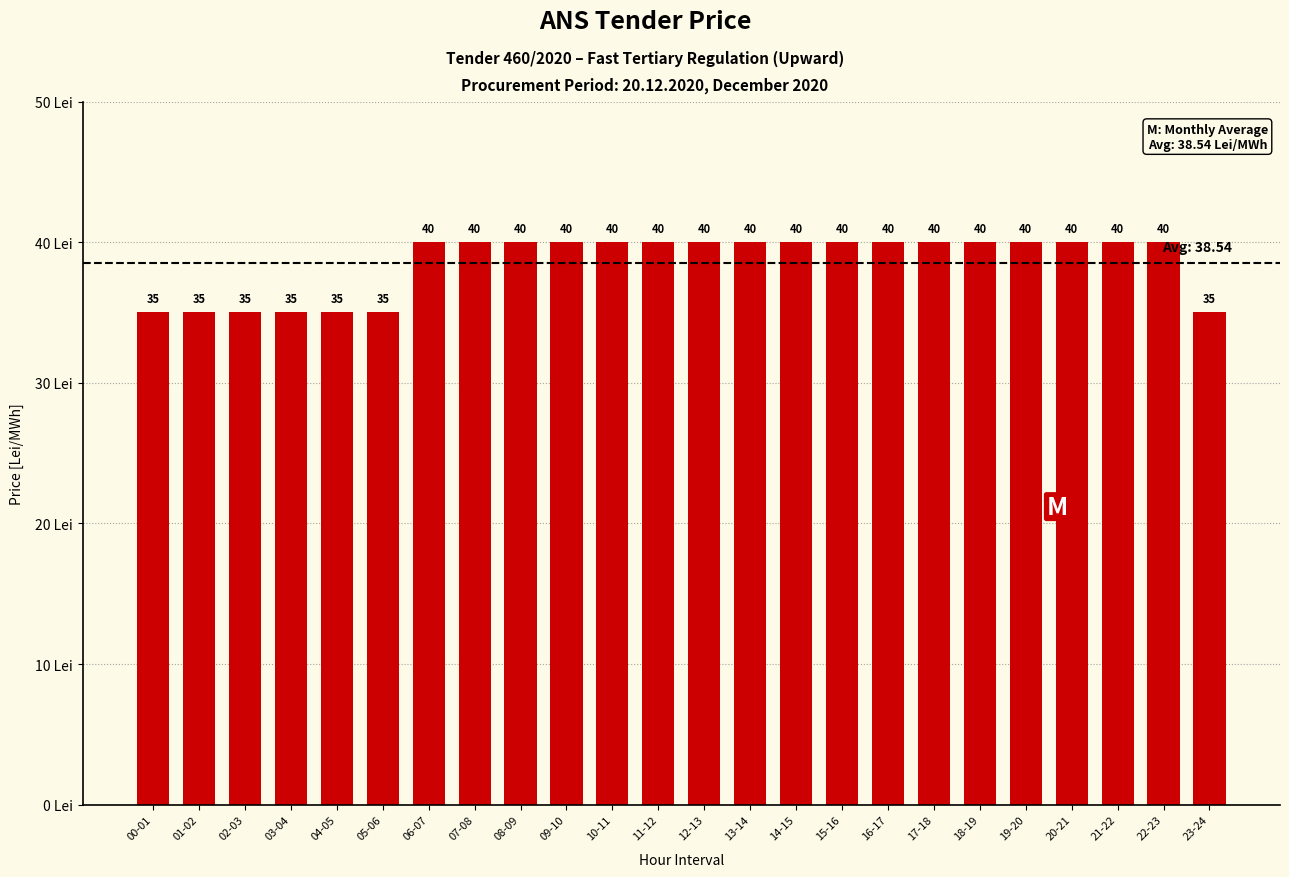

What is the approximate value at 10-11?

40